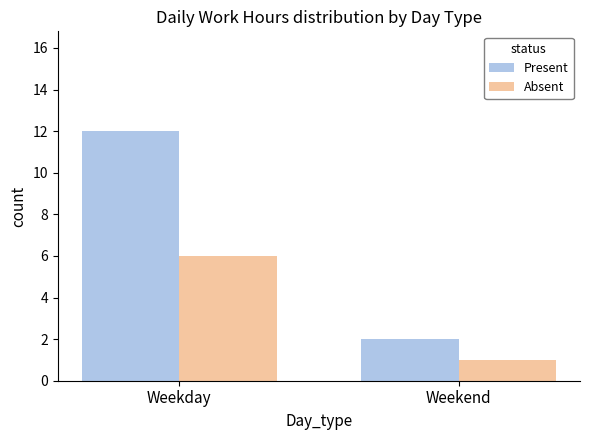

What is the label of the 2nd bar from the left?

Weekend